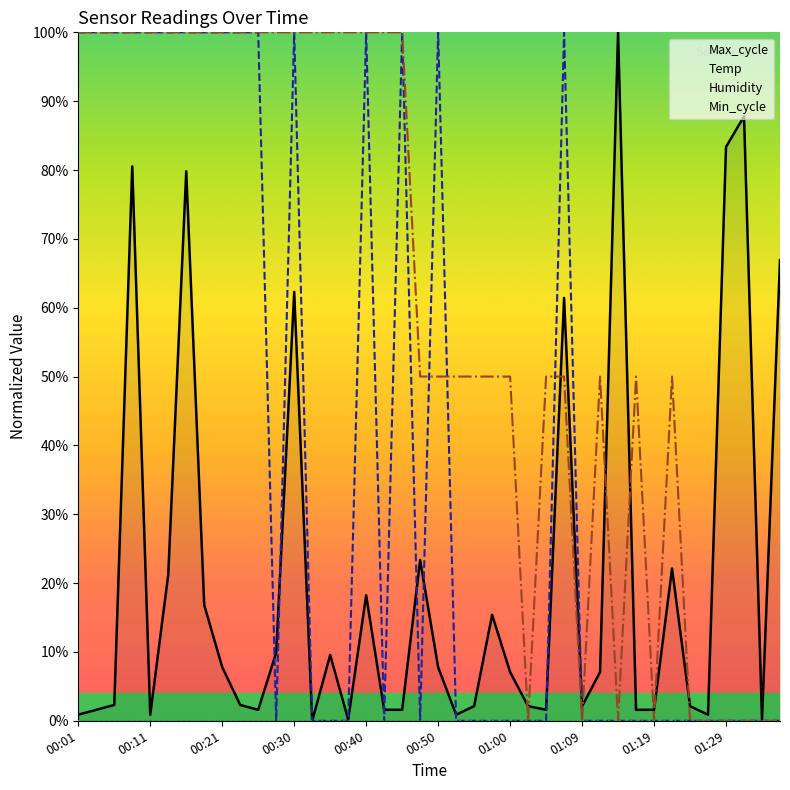

What are all the series names shown in the legend?

Max_cycle, Temp, Humidity, Min_cycle